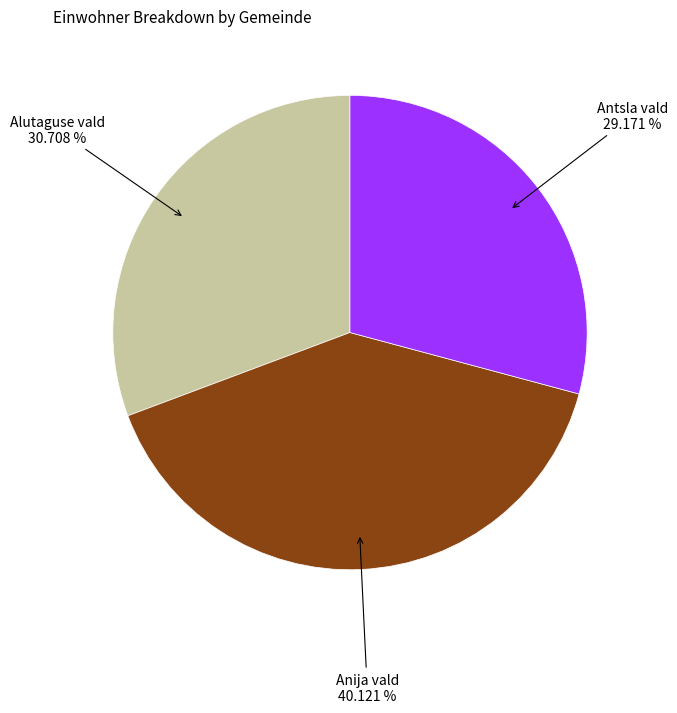

Is there a majority slice in this chart?

No